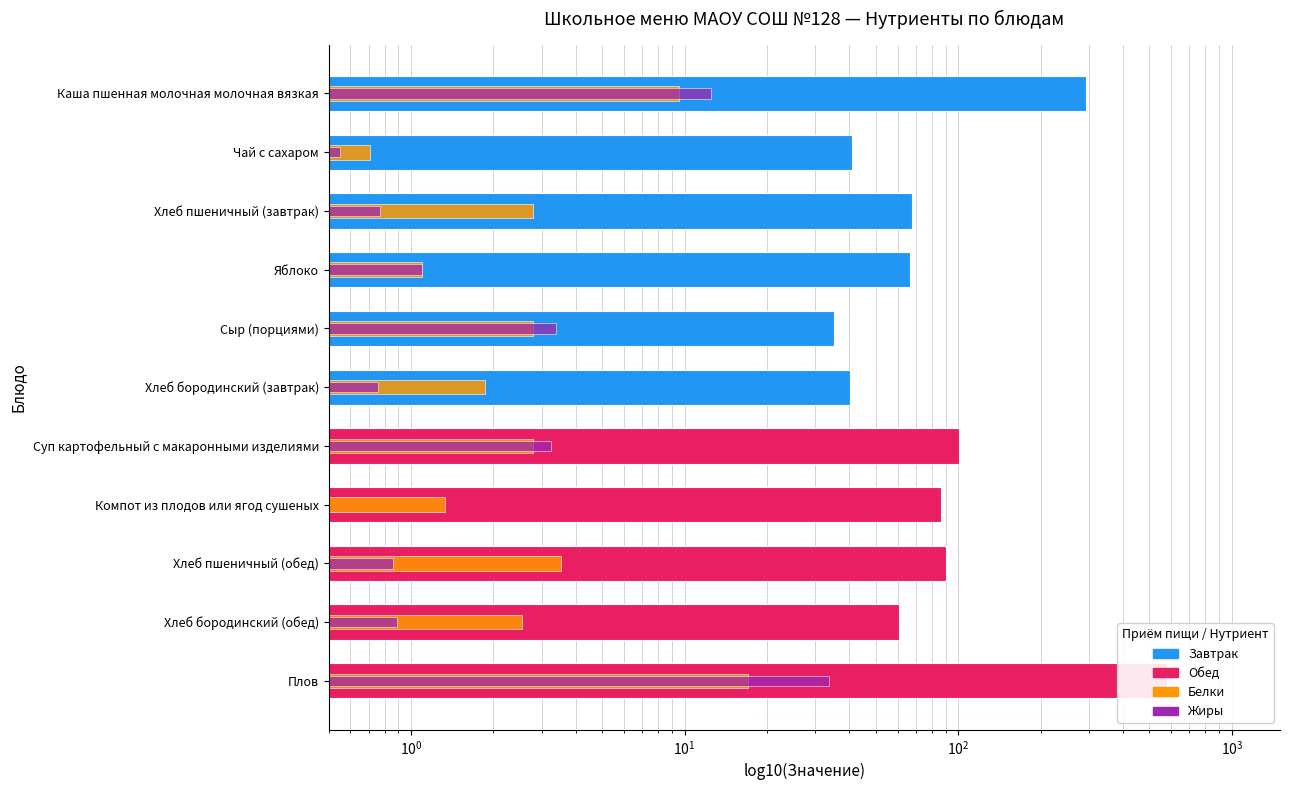

What is the value of the Белки bar at the 10th from the left?

2.0